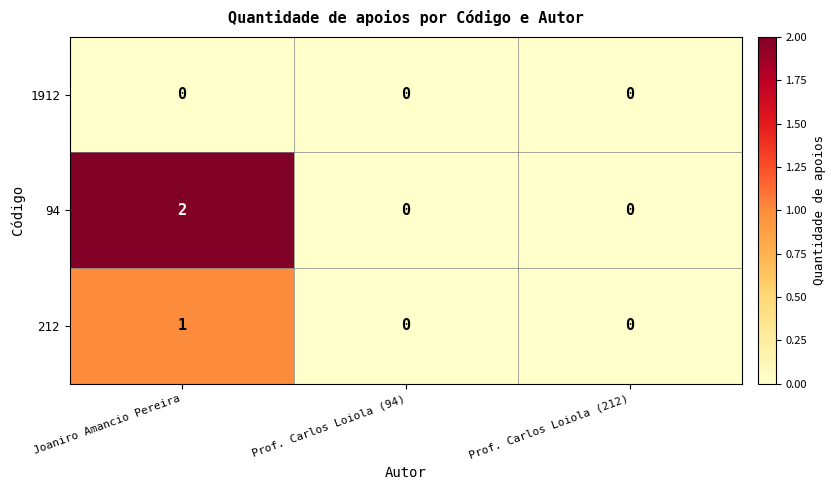

Rank the series by their maximum value, from lowest to highest.

1912, 212, 94